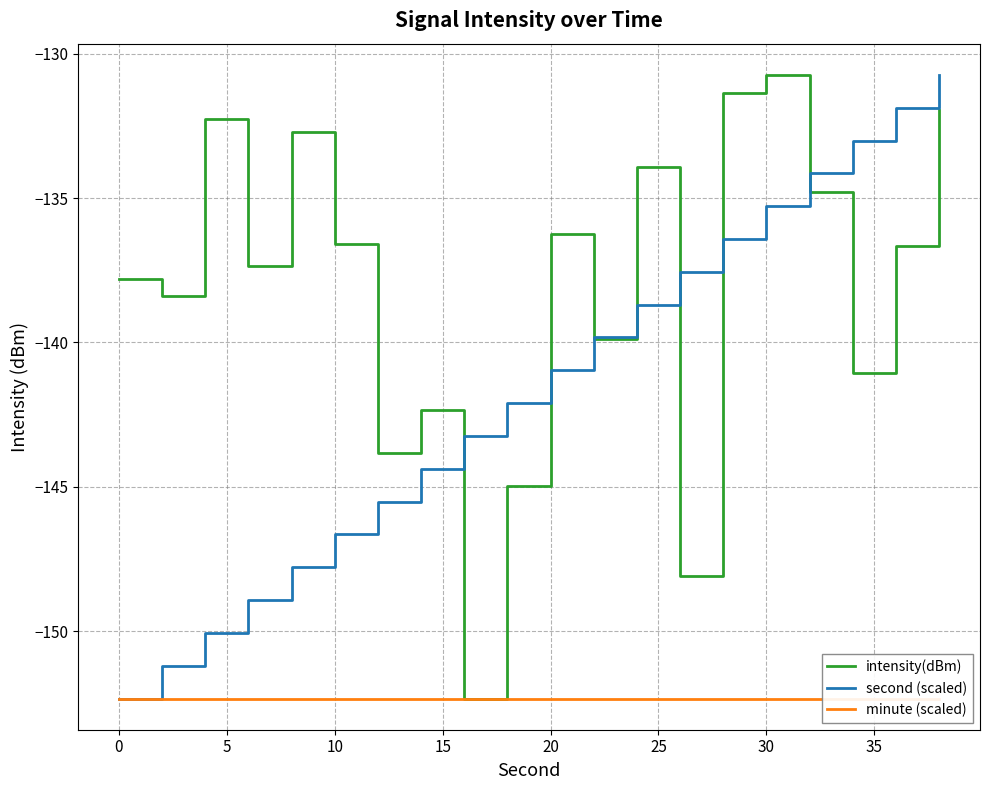

Rank the series by their average value, from highest to lowest.

intensity(dBm), second (scaled), minute (scaled)